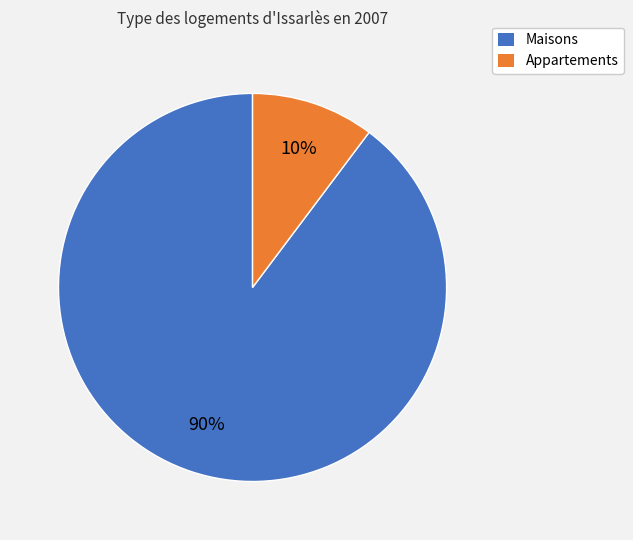

To the nearest percent, what is the average slice percentage?

50%